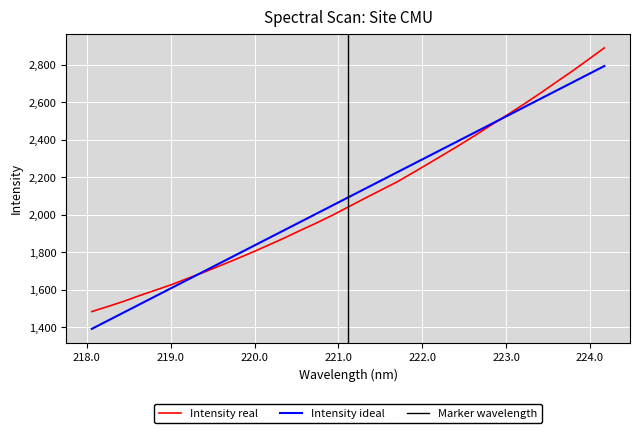

What is the lowest value of the Intensity real series?

1484.4